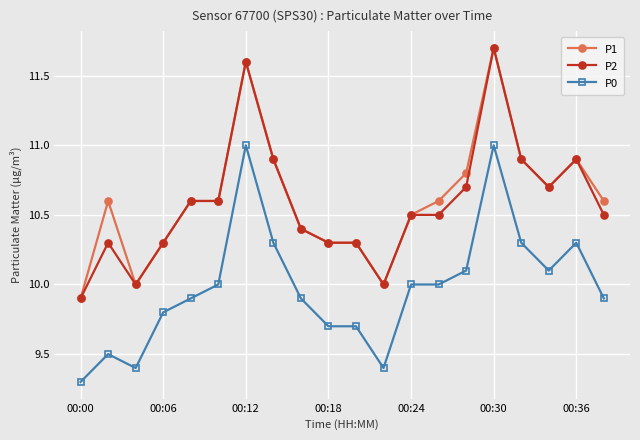

True or false: P0 and P1 intersect in this chart.

False